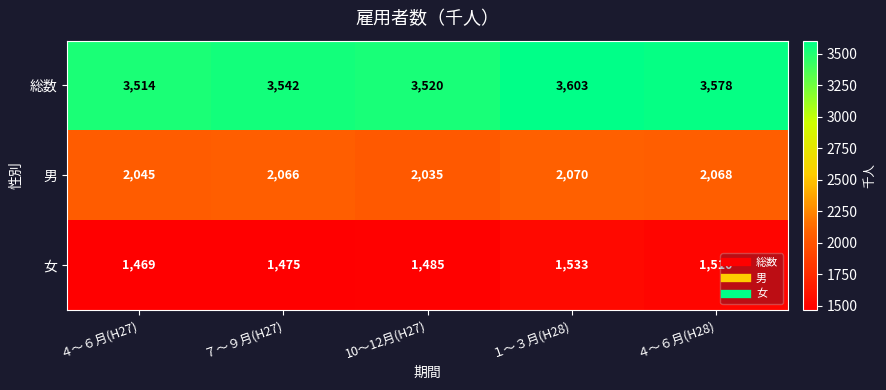

How many series are shown in this chart?

3